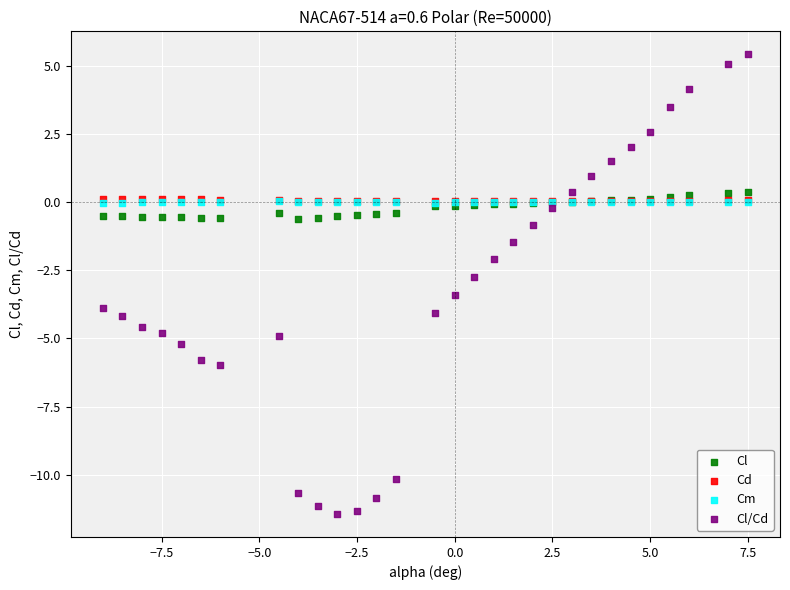

Which series has the widest spread of Y values?

Cl/Cd